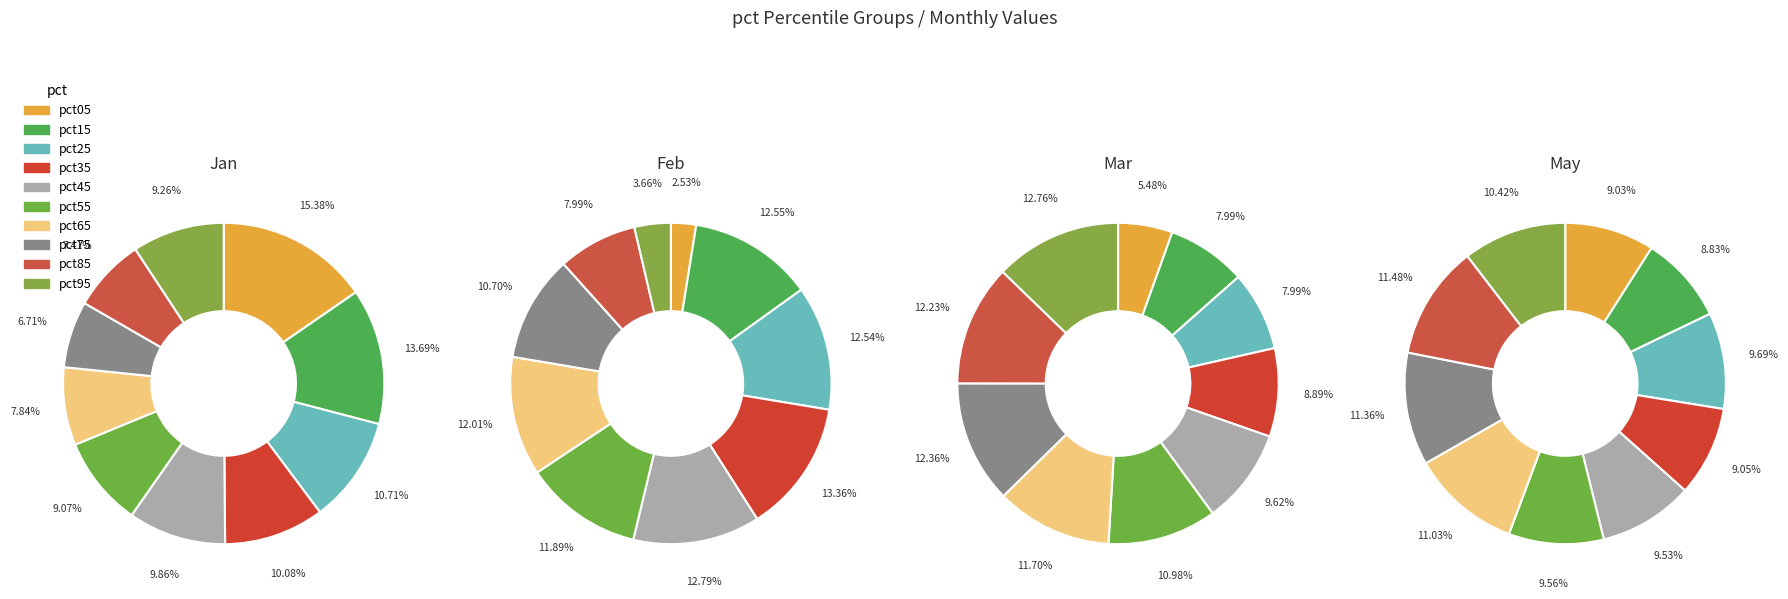

How many slices are in this pie chart?

10